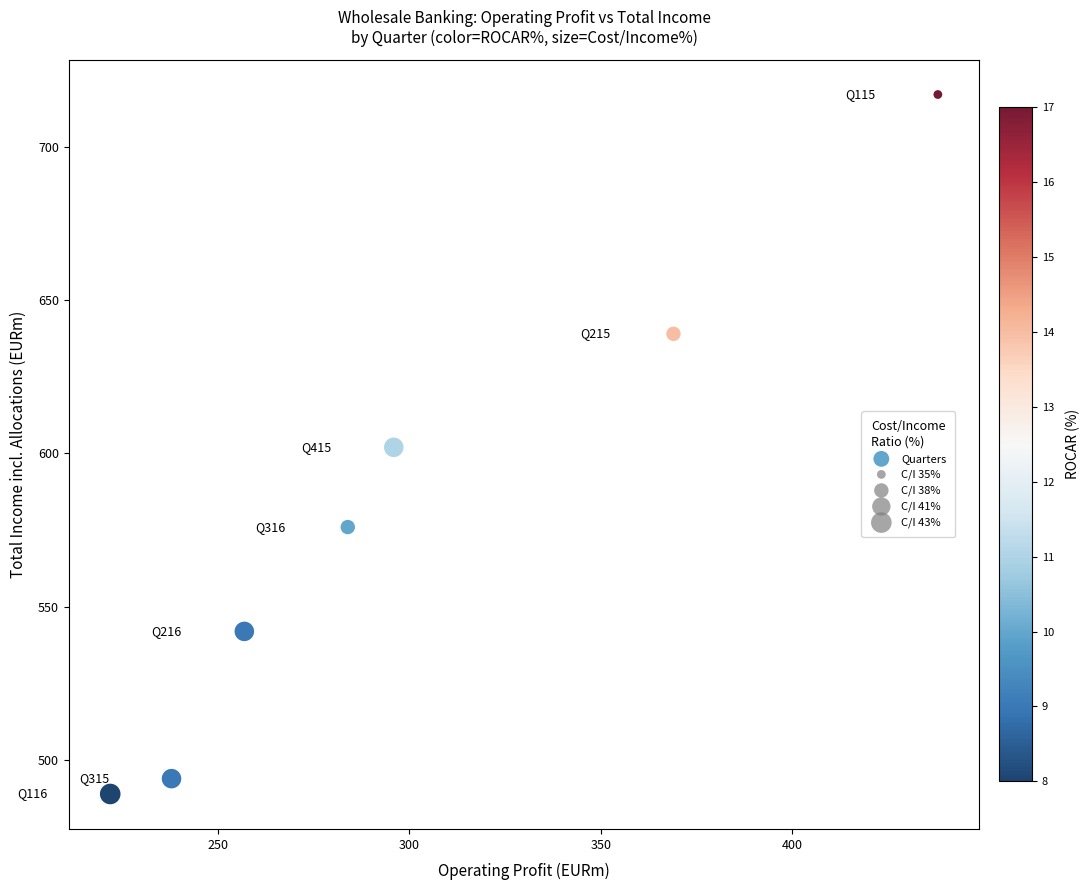

What is the average Y value?

580